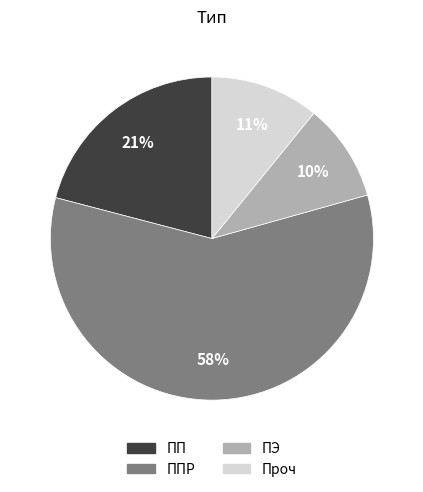

Which category has the smallest portion of the pie?

ПЭ